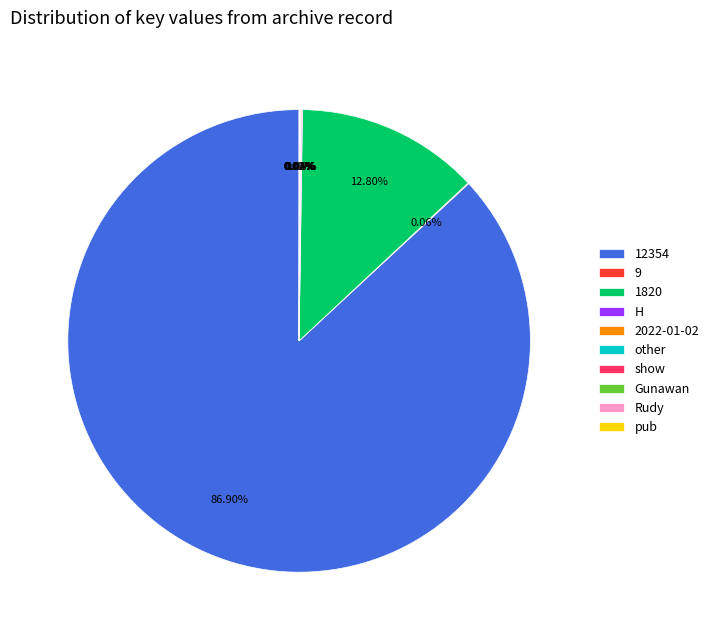

Which category accounts for the majority?

12354